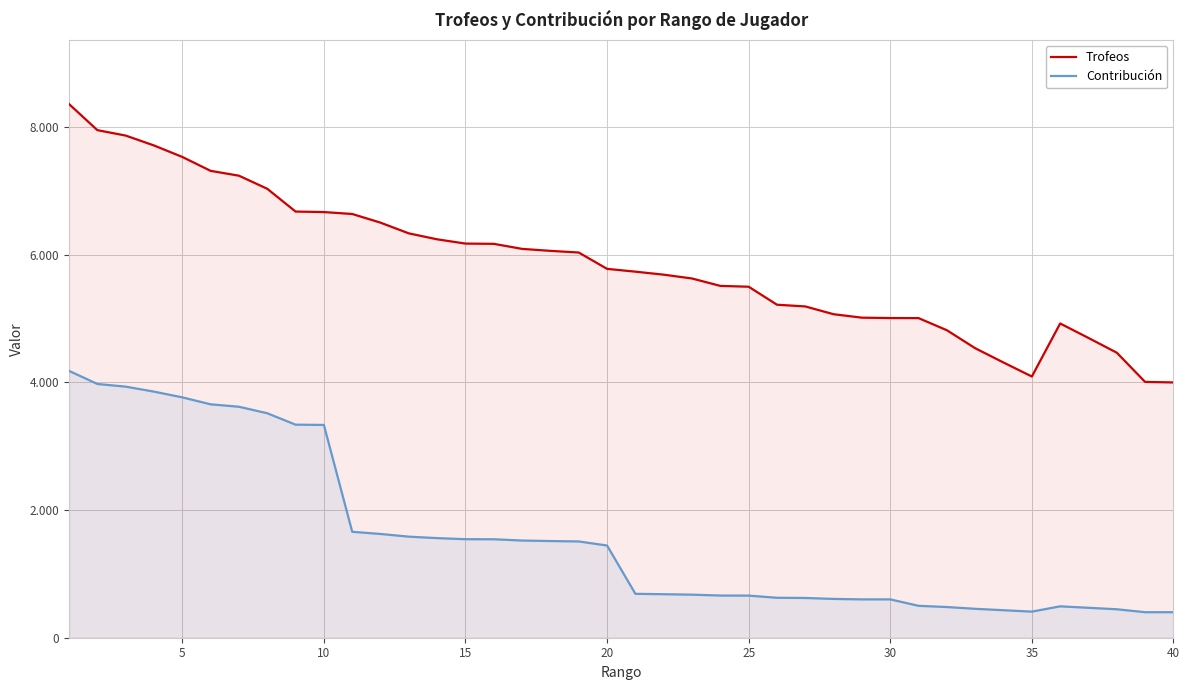

Rank the series by their average value, from highest to lowest.

Trofeos, Contribución